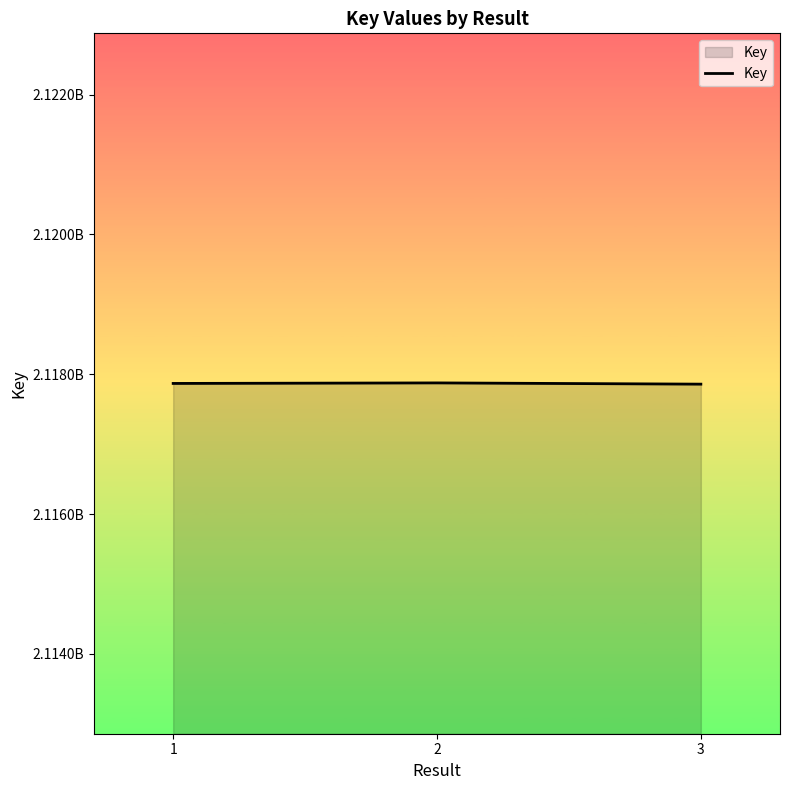

Reading left to right, what are all the values shown in this chart?

2117867743	2117875324	2117857588